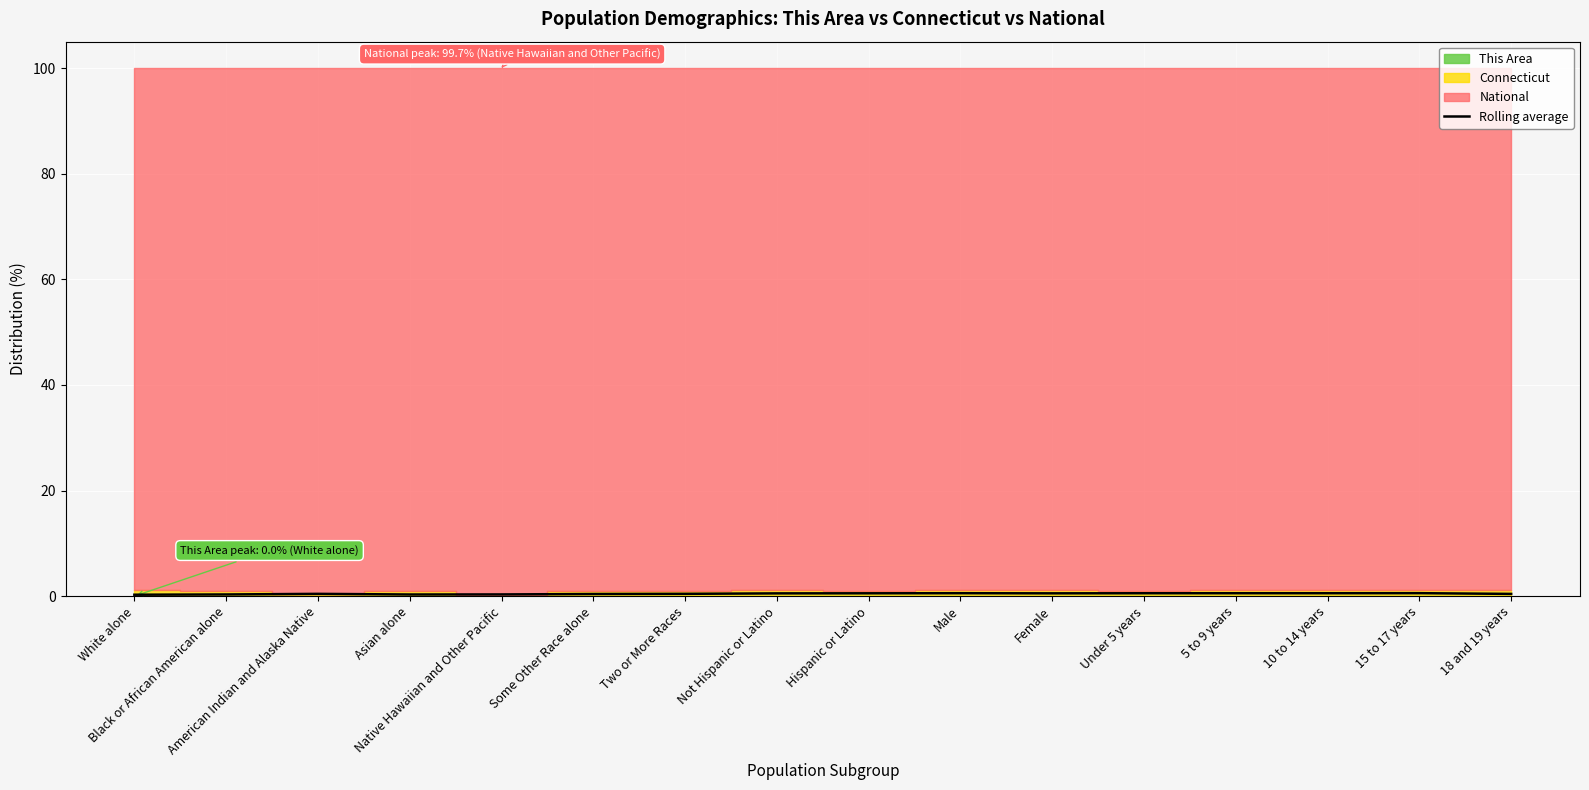

What position from the right is Some Other Race alone?

11